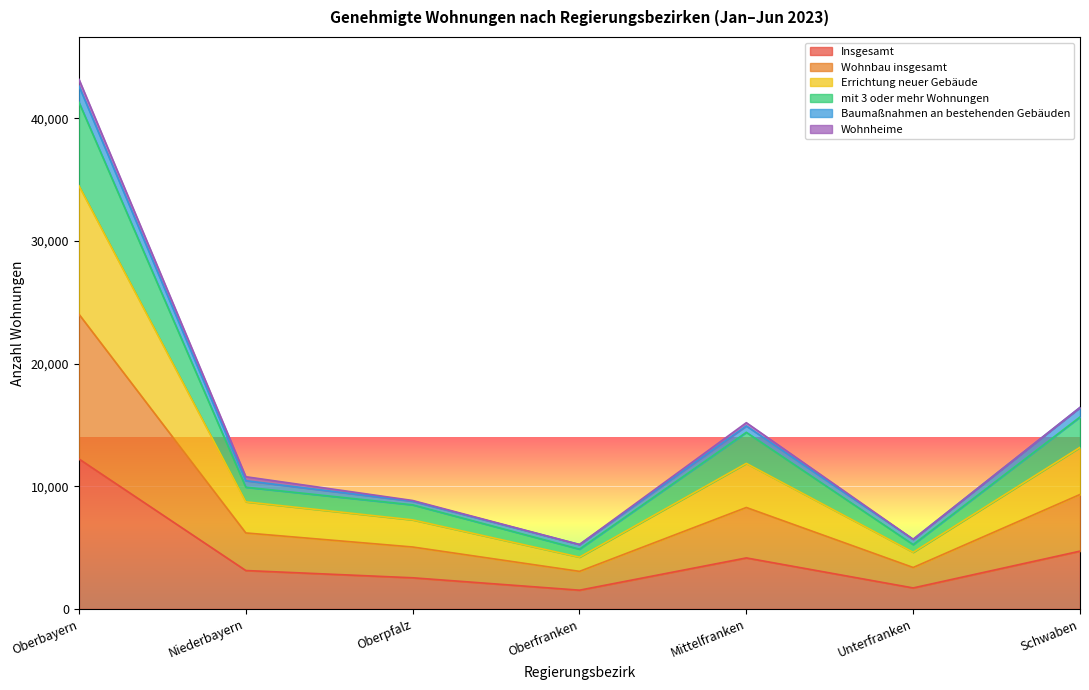

Read the Insgesamt value at Mittelfranken.

4160